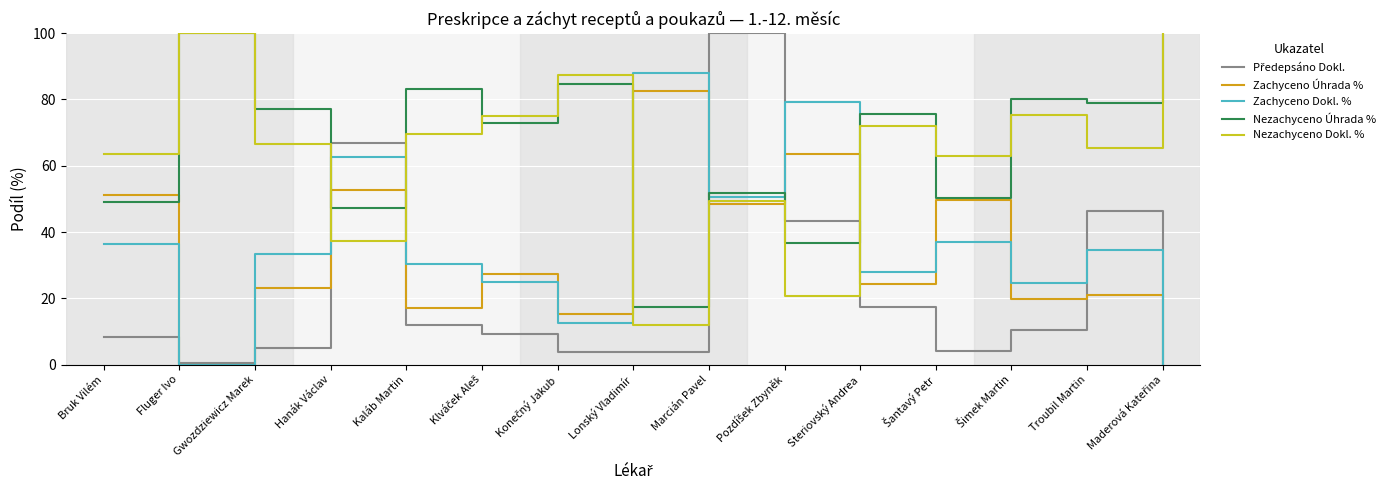

What is the difference between the maximum and minimum values in the Zachyceno Úhrada % series?

82.6